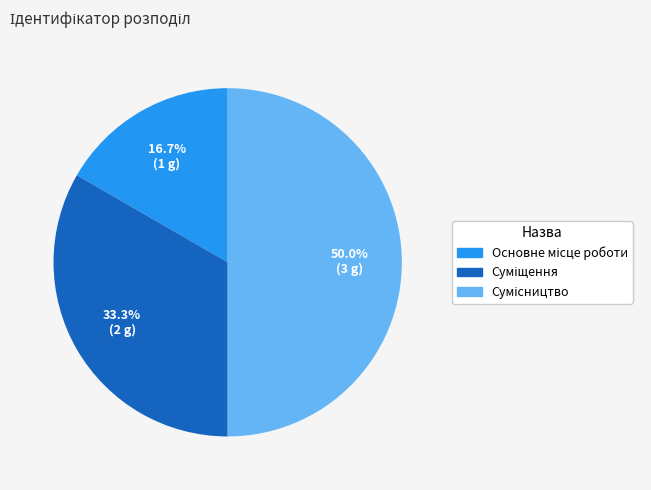

Is Основне місце роботи the majority of the pie?

No